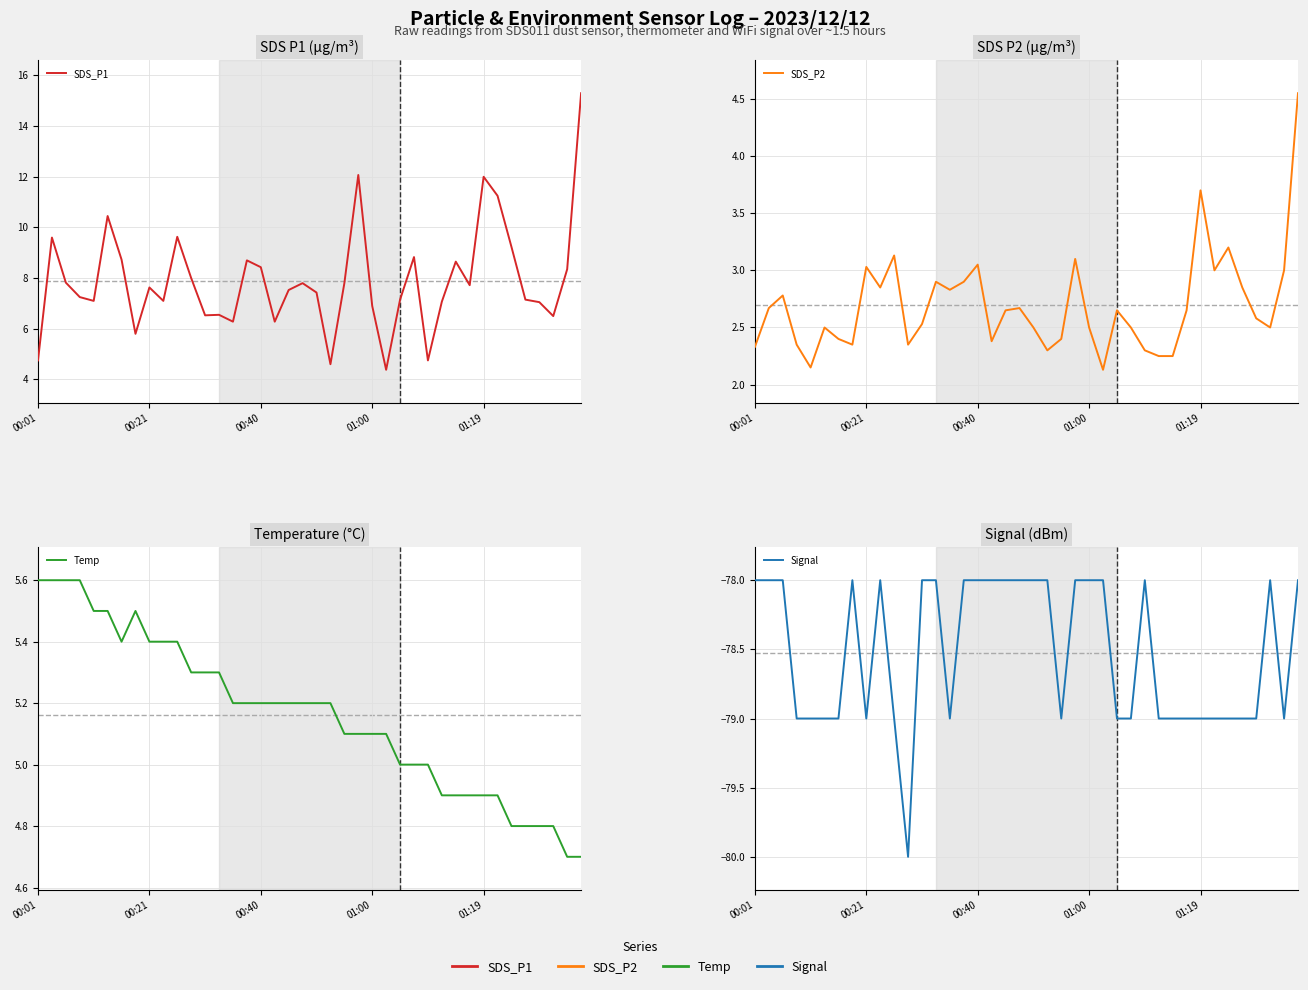

The value of SDS_P1 at 00:21 is 7.6. True or false?

True